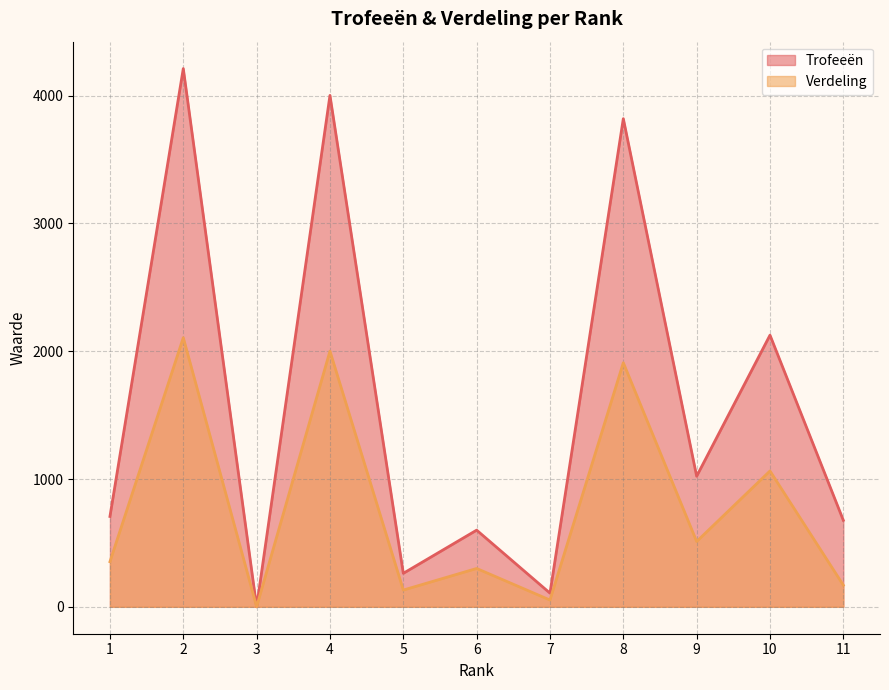

Between 10 and 4, which is larger?

4